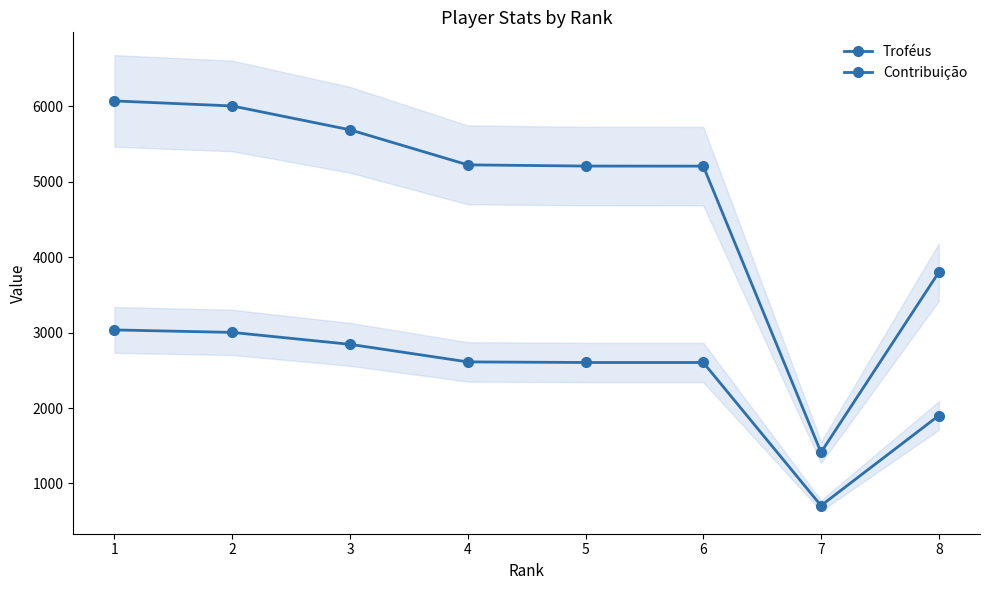

At how many categories does at least one series exceed 3295?

7